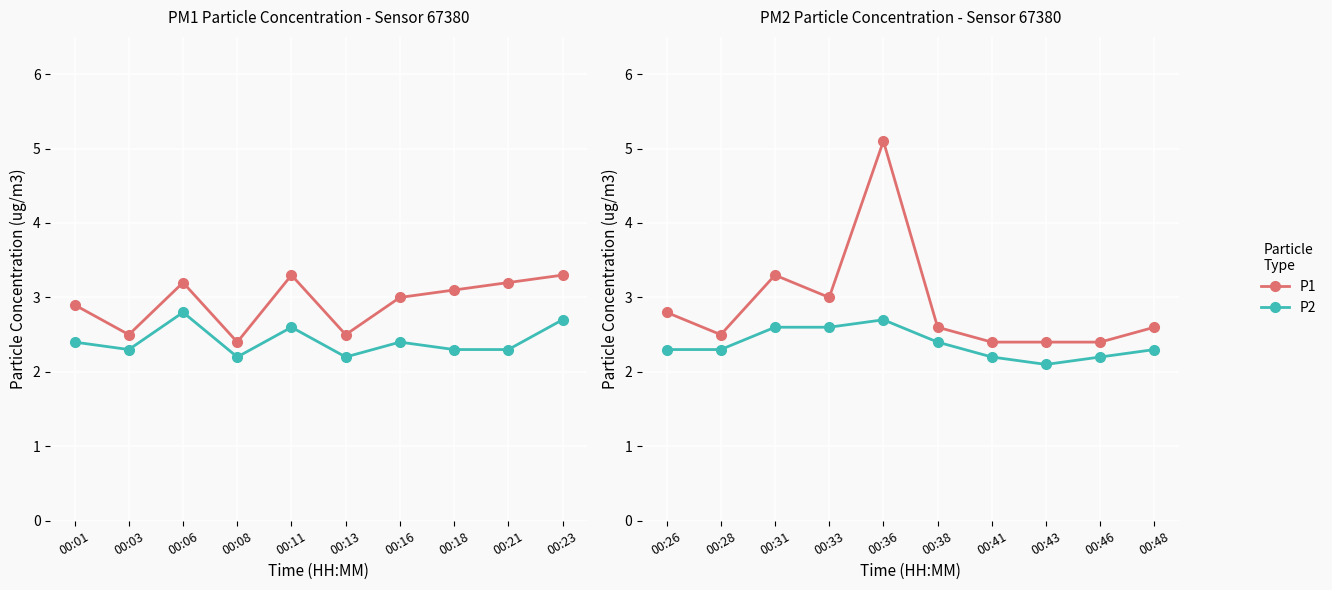

True or false: P2 and P1 intersect in this chart.

False